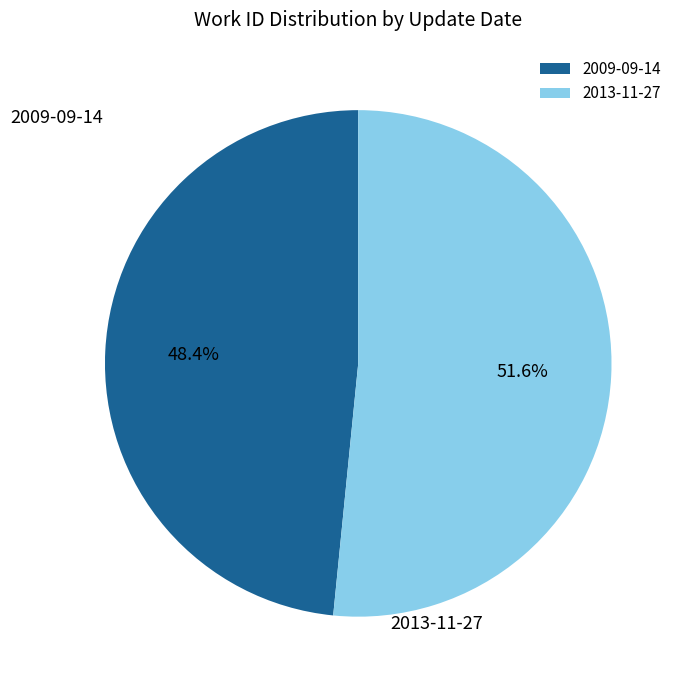

Combined, do 2009-09-14 and 2013-11-27 account for over 50%?

Yes